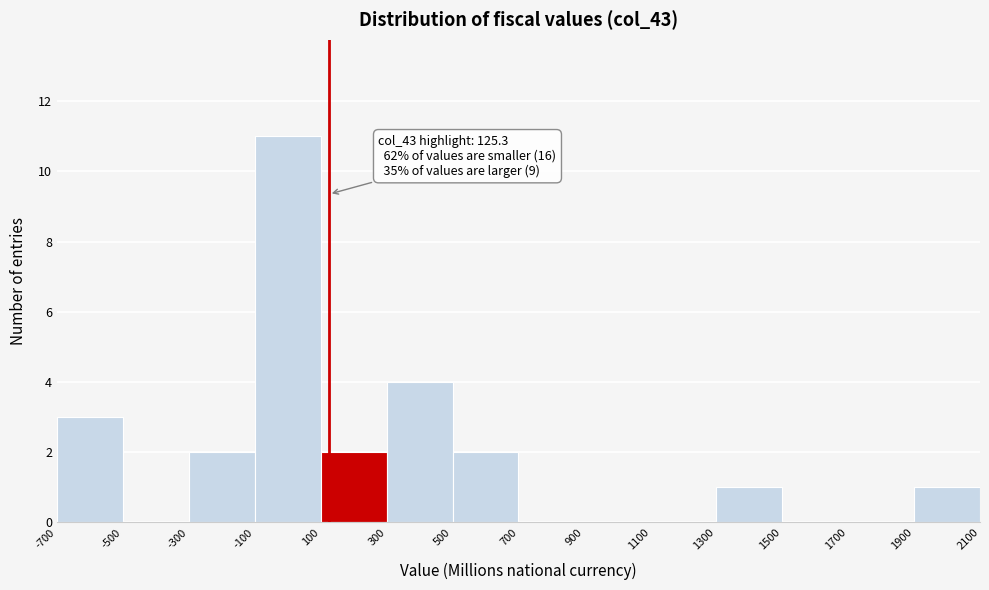

Over which range of the x-axis is the bar tallest?

-100 to 100